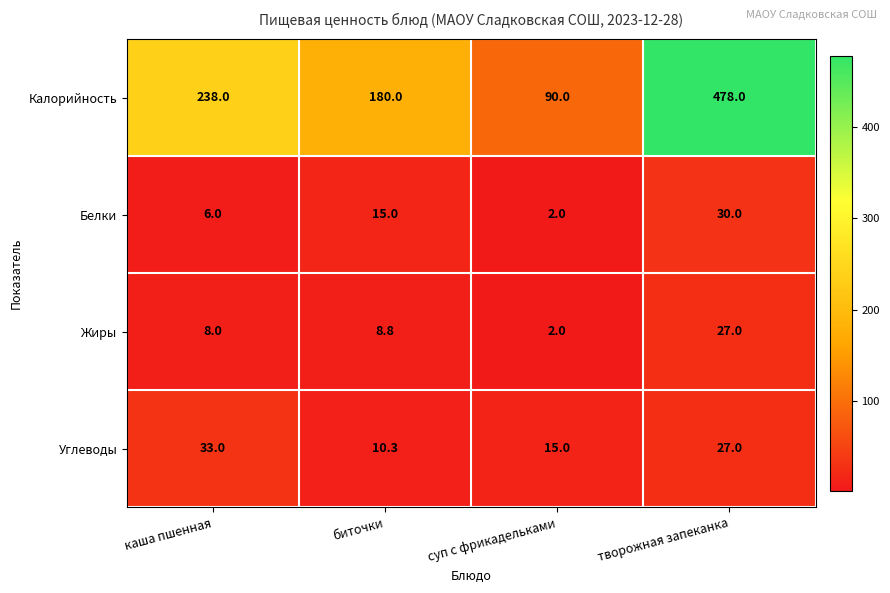

Reading right to left, transcribe all the data shown in this chart.

Калорийность: творожная запеканка=478.0	суп с фрикадельками=90.0	биточки=180.0	каша пшенная=238.0
Белки: творожная запеканка=30.0	суп с фрикадельками=2.0	биточки=15.0	каша пшенная=6.0
Жиры: творожная запеканка=27.0	суп с фрикадельками=2.0	биточки=8.8	каша пшенная=8.0
Углеводы: творожная запеканка=27.0	суп с фрикадельками=15.0	биточки=10.3	каша пшенная=33.0